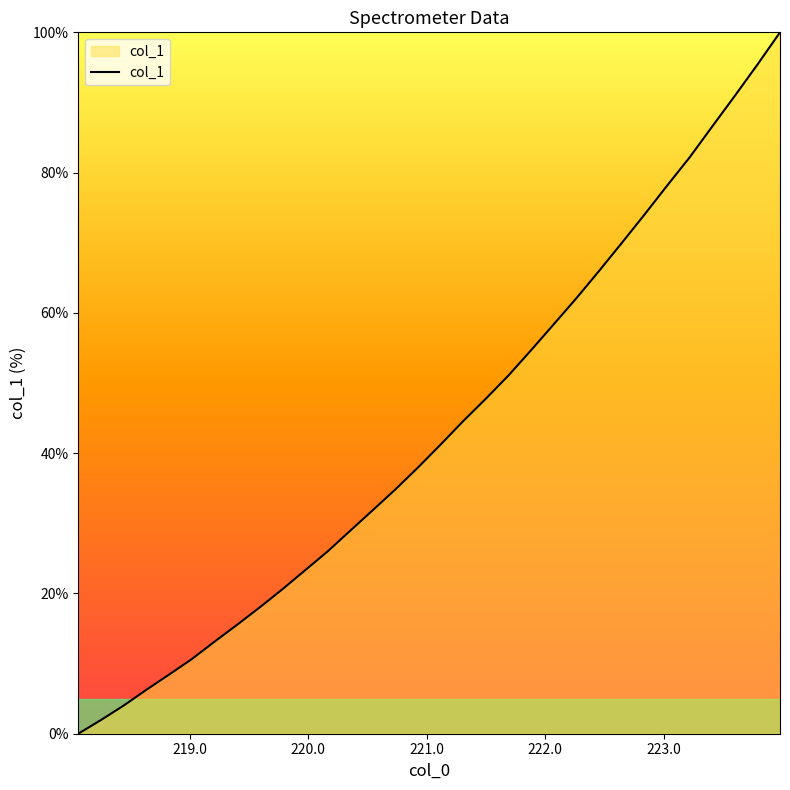

What is the difference between the maximum and minimum values?

100.0